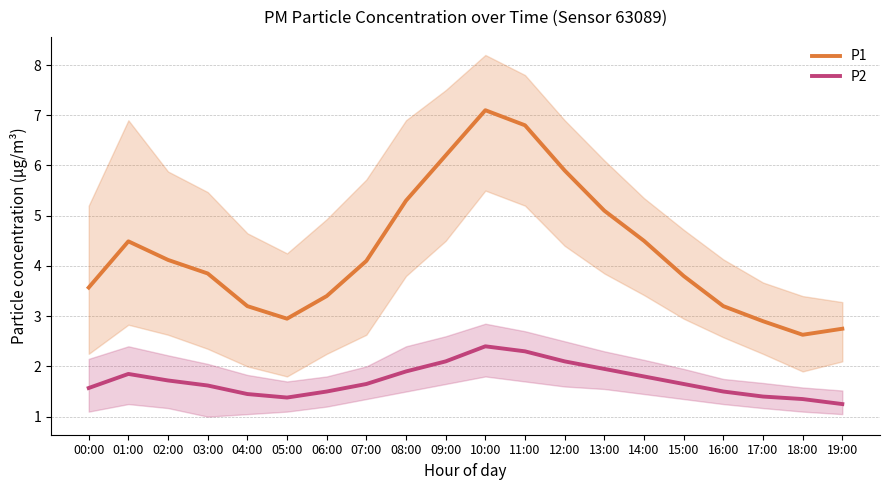

Is this an area chart (filled region under the line)?

No